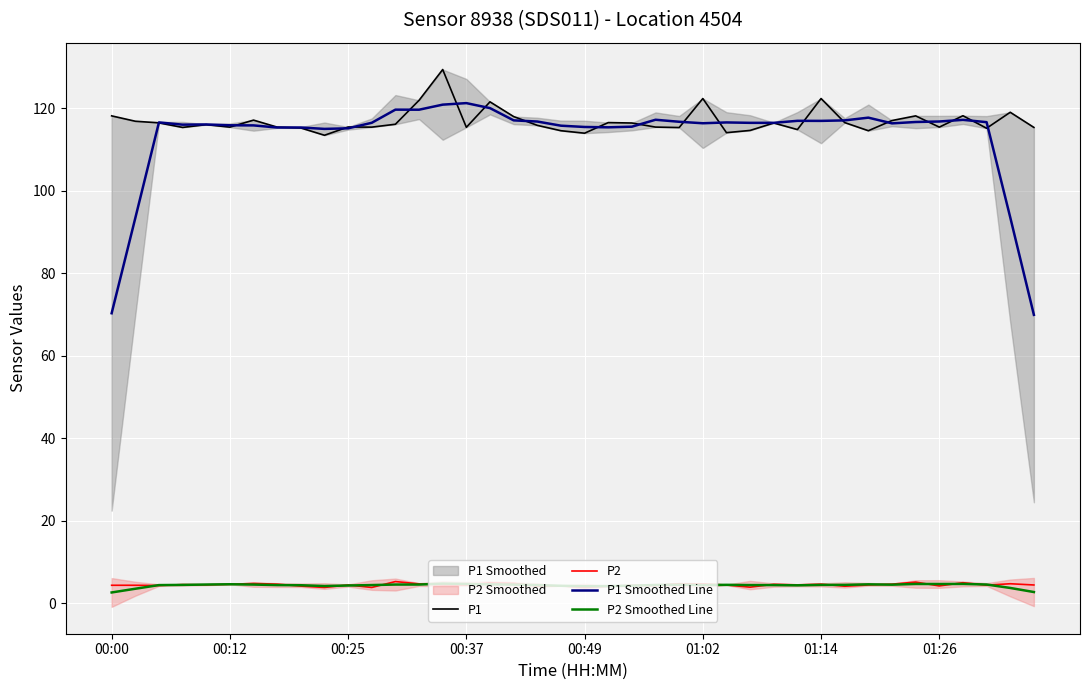

Which series has the largest total across all categories?

P1